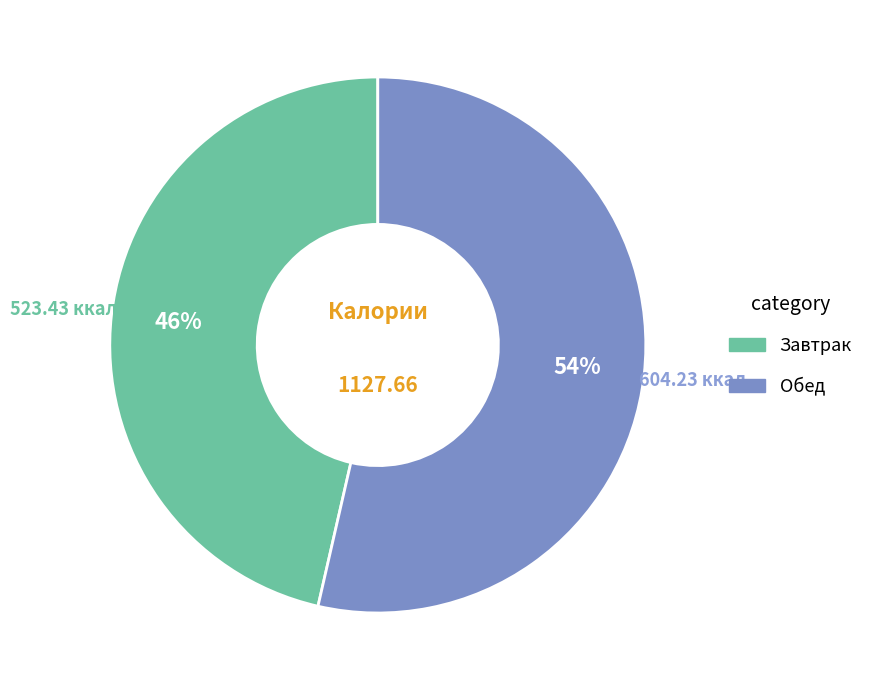

To the nearest percent, what is the average slice percentage?

50%